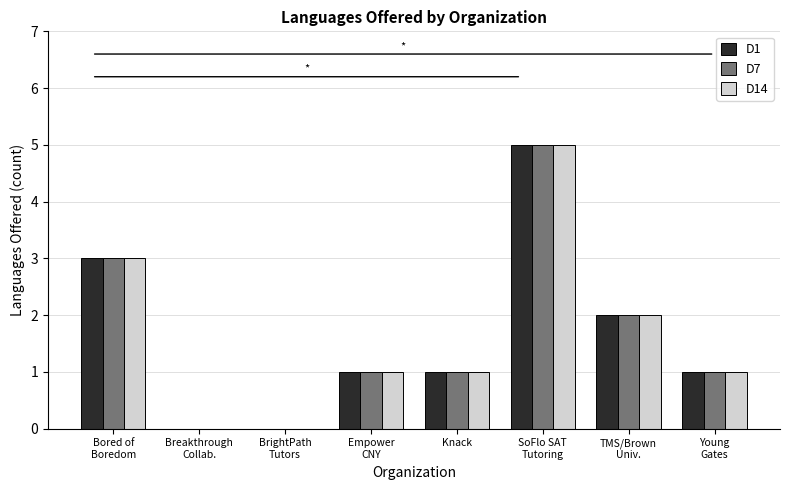

What value does the D1 series have at SoFlo SAT
Tutoring?

5